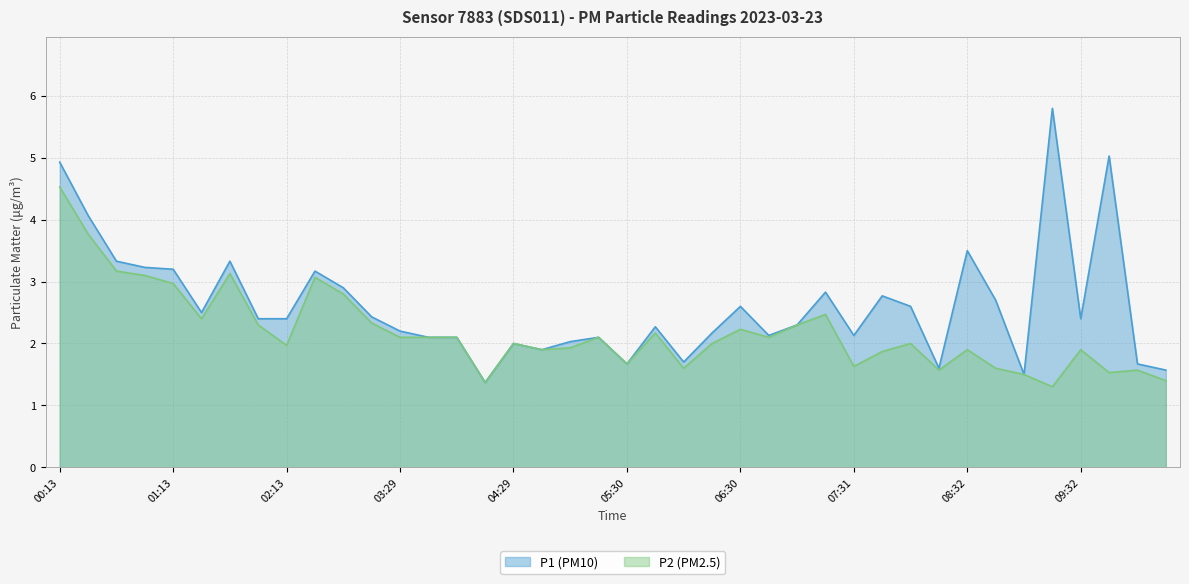

At which label does P1 reach its peak?

35